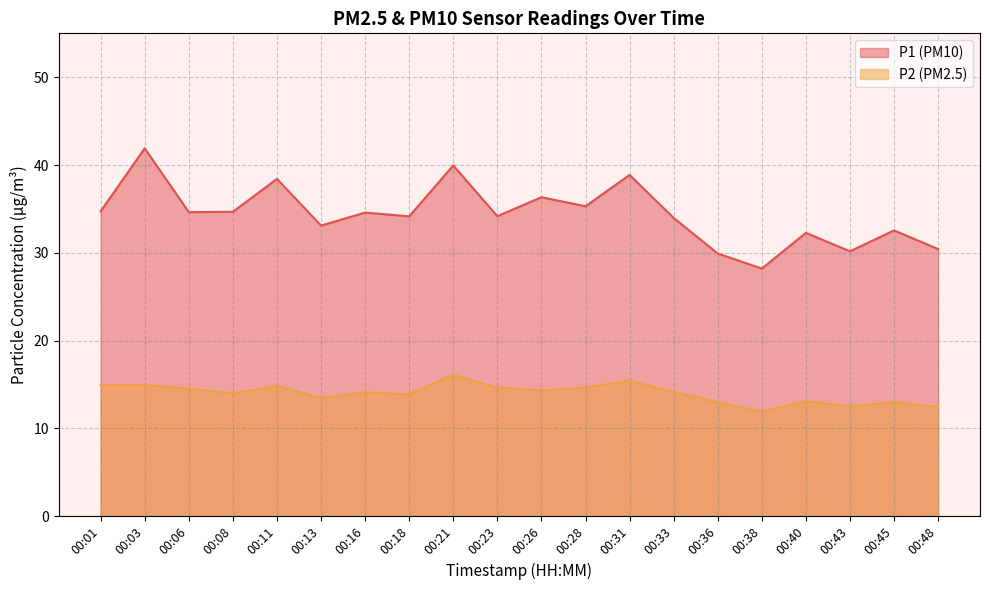

Reading left to right, transcribe all the data shown in this chart.

P1: 00:01=34.7	00:03=41.9	00:06=34.6	00:08=34.7	00:11=38.4	00:13=33.1	00:16=34.6	00:18=34.1	00:21=40.0	00:23=34.2	00:26=36.3	00:28=35.3	00:31=38.9	00:33=34.0	00:36=29.9	00:38=28.2	00:40=32.3	00:43=30.2	00:45=32.5	00:48=30.4
P2: 00:01=14.9	00:03=14.9	00:06=14.5	00:08=14.0	00:11=14.8	00:13=13.5	00:16=14.1	00:18=13.9	00:21=16.1	00:23=14.7	00:26=14.3	00:28=14.7	00:31=15.4	00:33=14.2	00:36=13.0	00:38=11.9	00:40=13.1	00:43=12.5	00:45=13.0	00:48=12.4